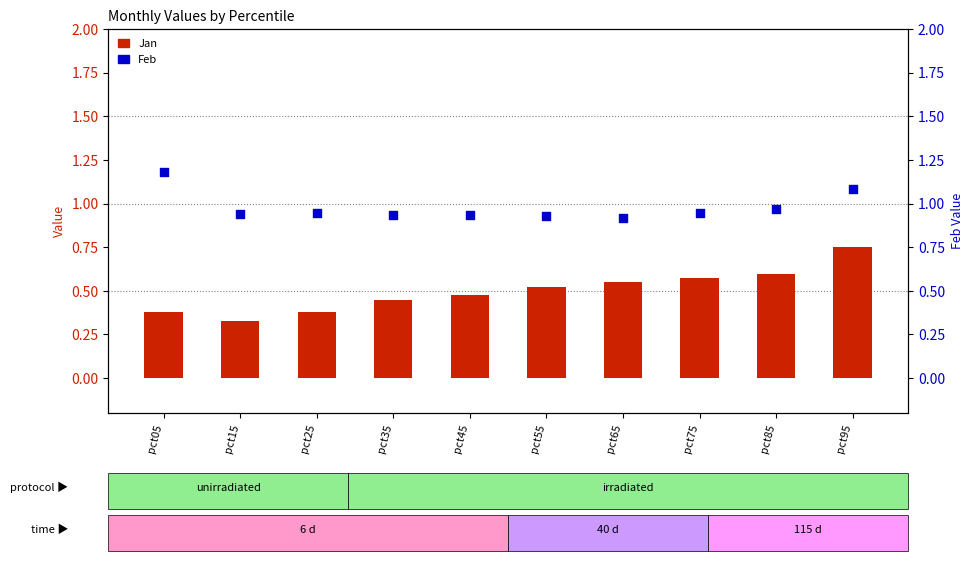

Which series reaches the minimum Y coordinate?

Jan (bar)